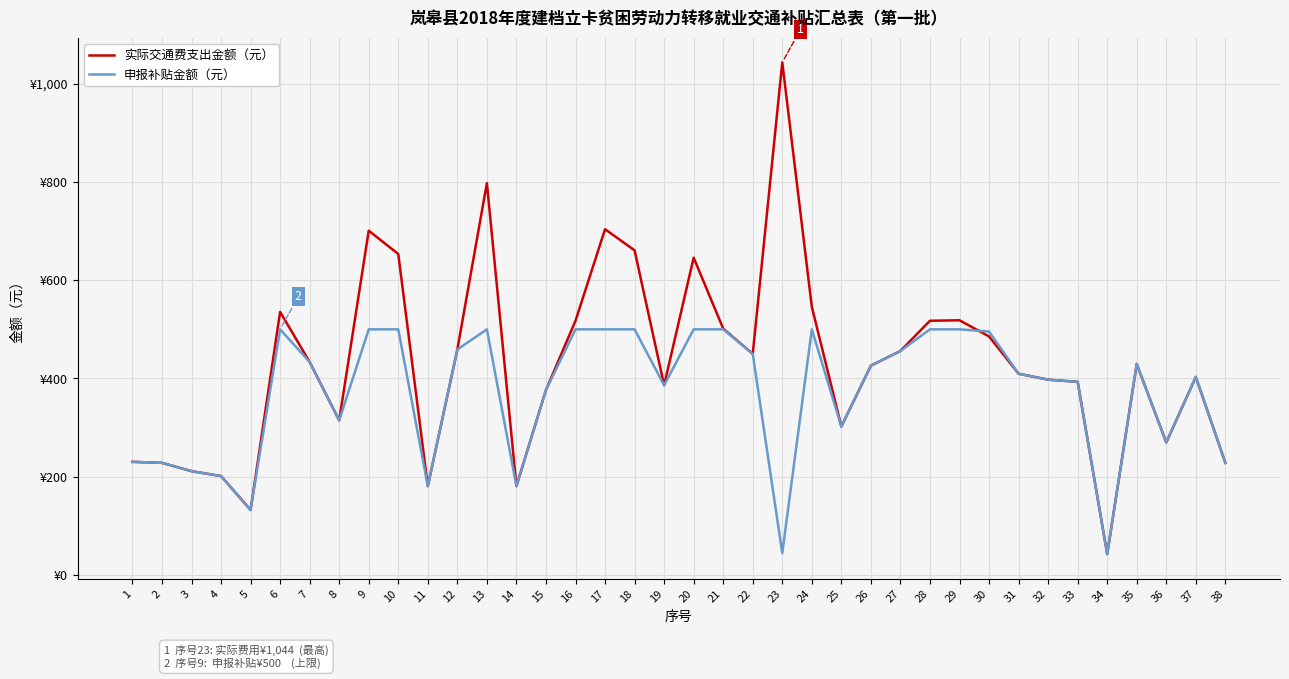

Which series changed the most between 10 and 24?

实际交通费支出金额（元）